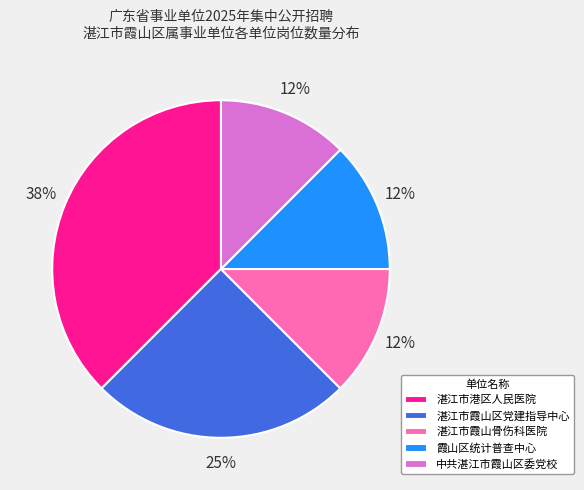

The 湛江市霞山骨伤科医院 slice represents 12% of the pie. True or false?

True